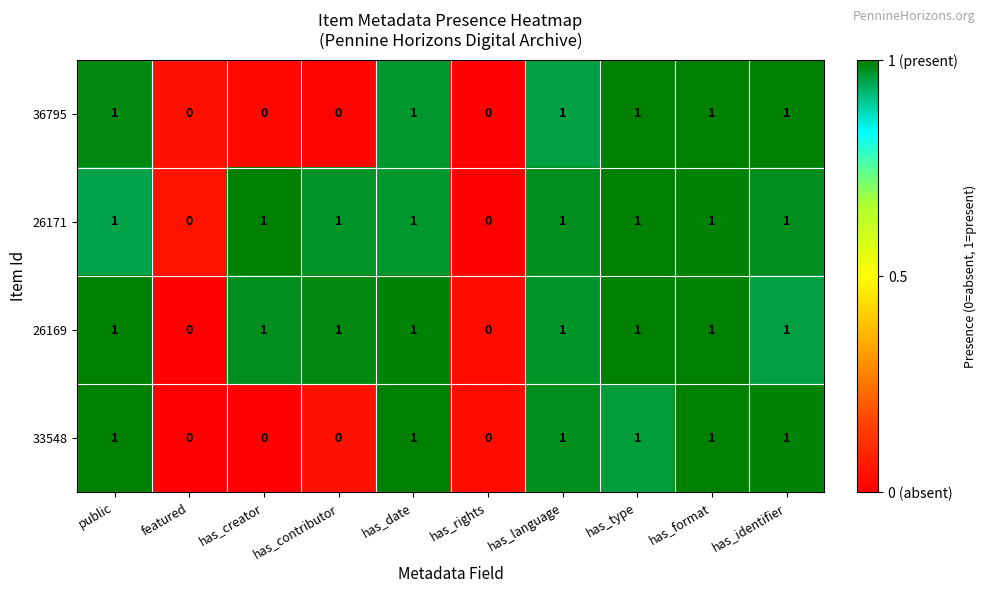

Is it true that 36795 equals 1 at has_language?

True